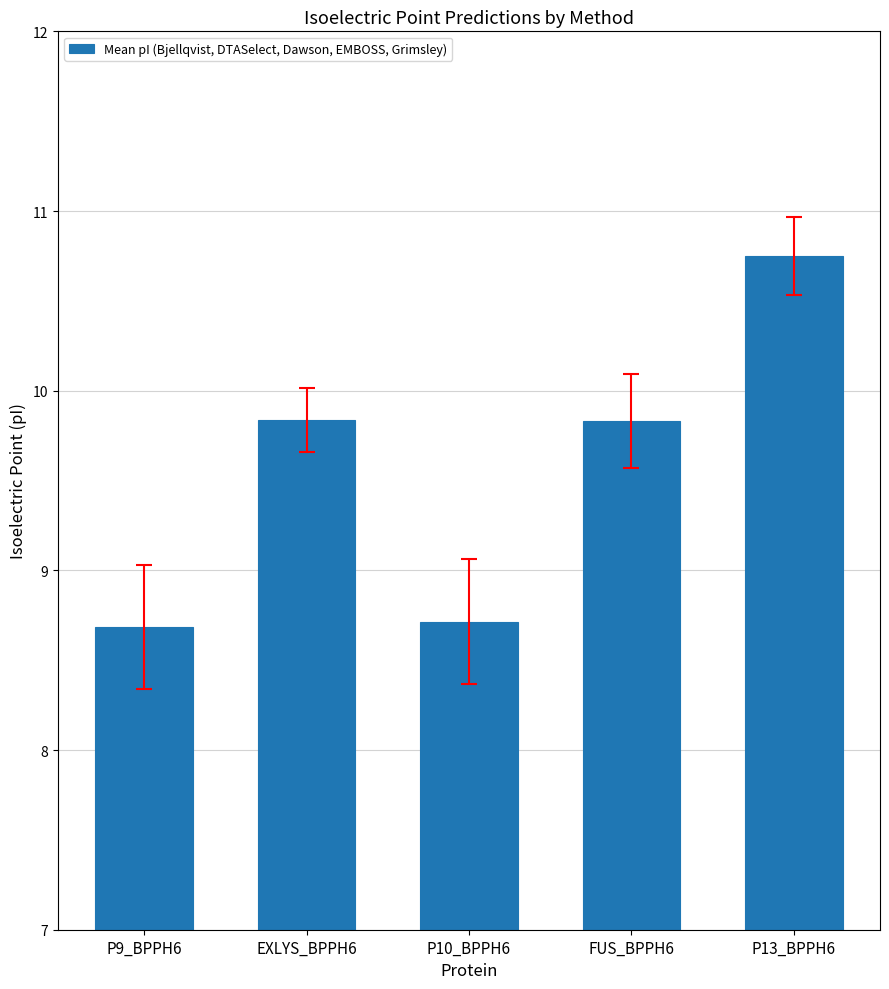

What is the label of the 2nd bar from the left?

EXLYS_BPPH6